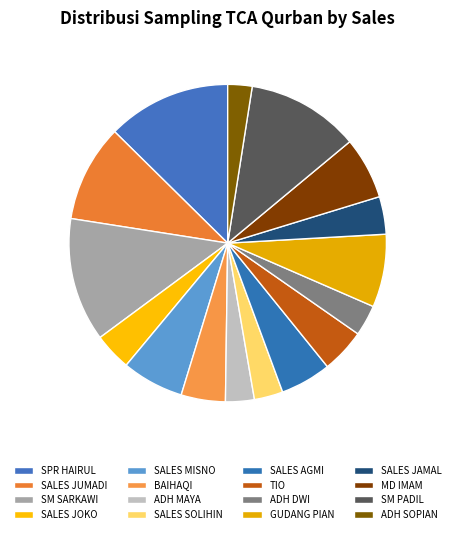

How many slices are in this pie chart?

16